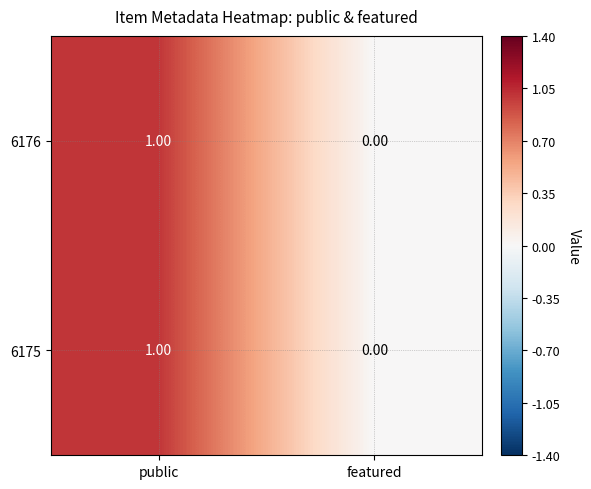

At which label is 6176 closest to 0?

featured